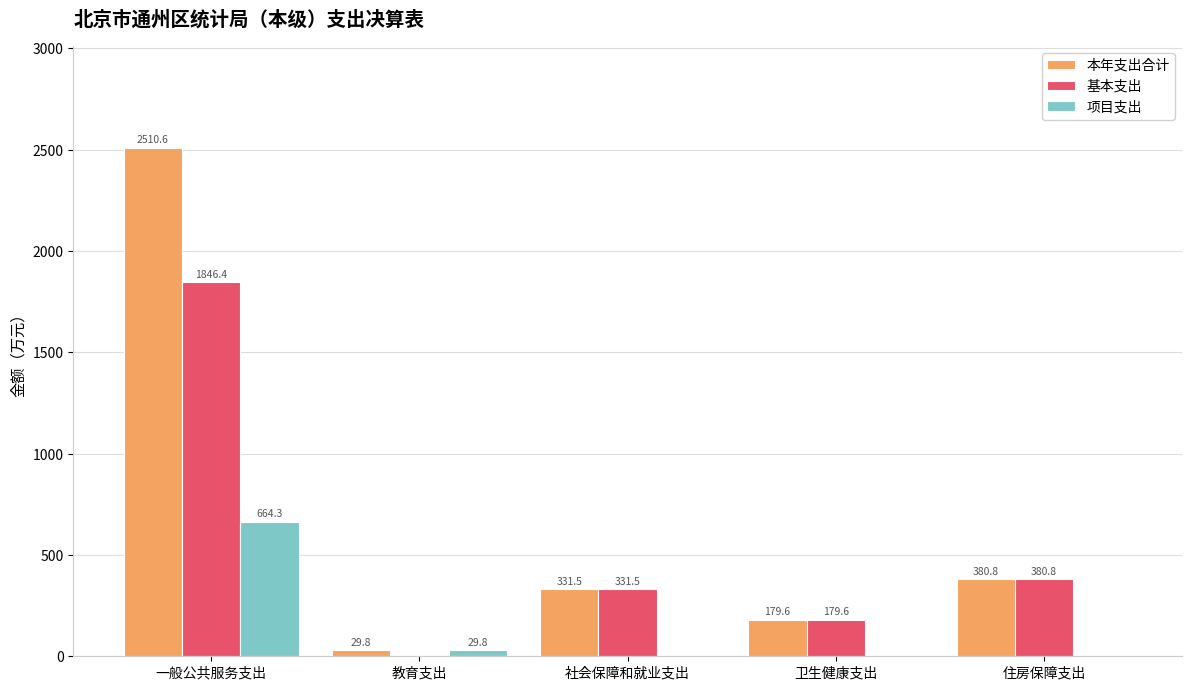

How many groups of bars are there?

5